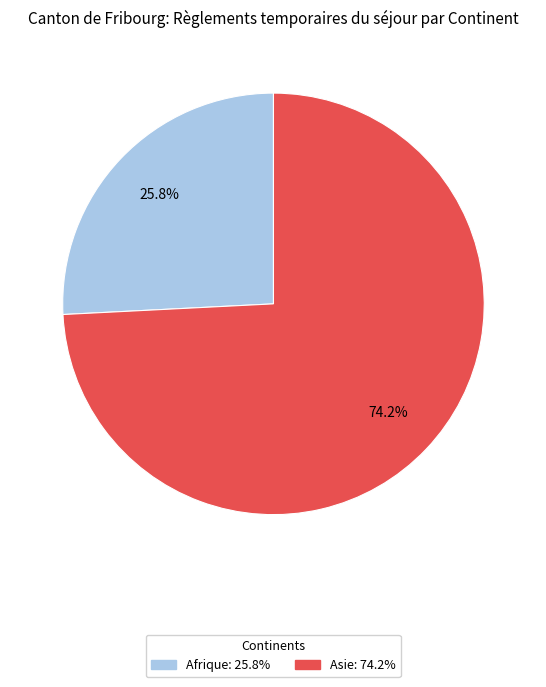

Is there any slice that represents more than half of the pie?

Yes